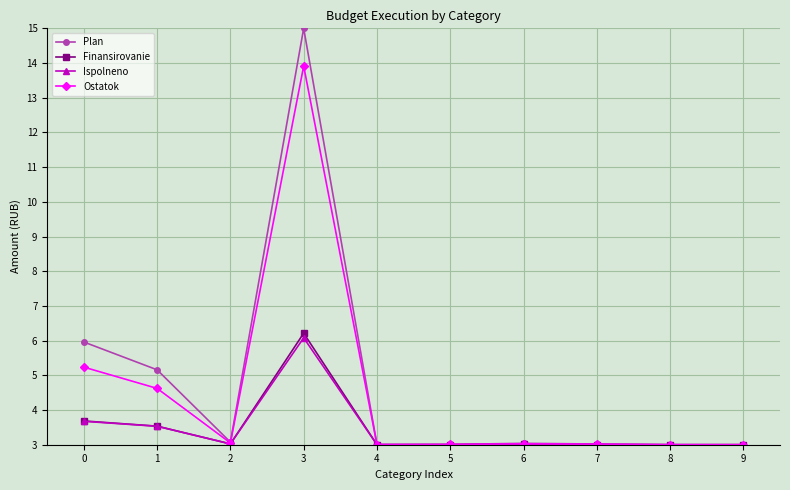

At which category does Ispolneno reach its first local peak?

3